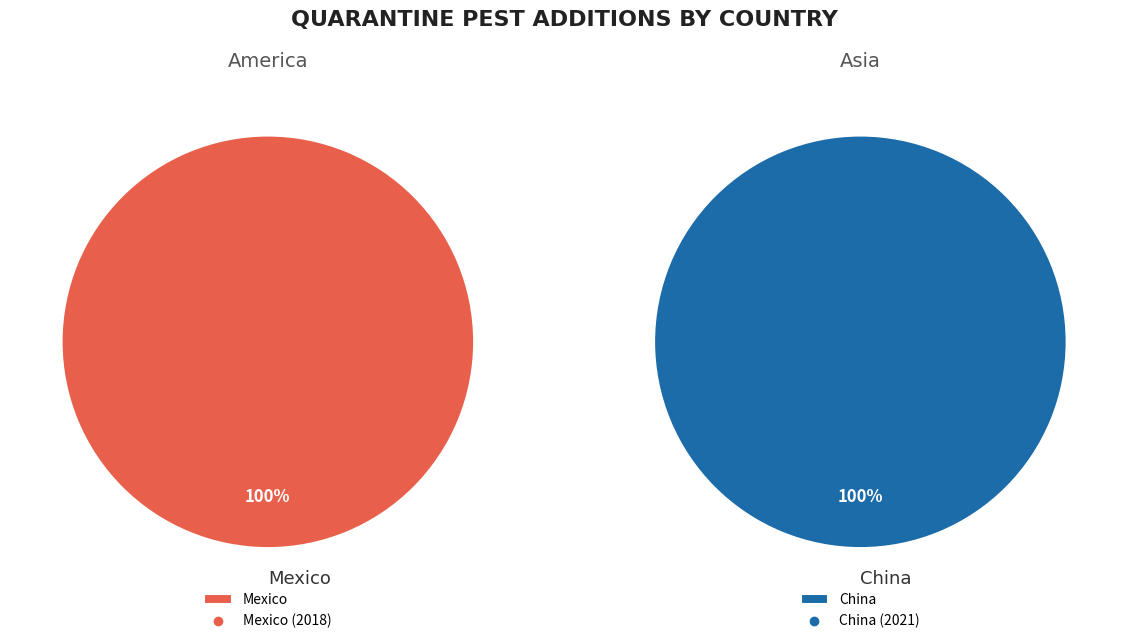

What is the ratio of the value at China to the value at Mexico?

1.0